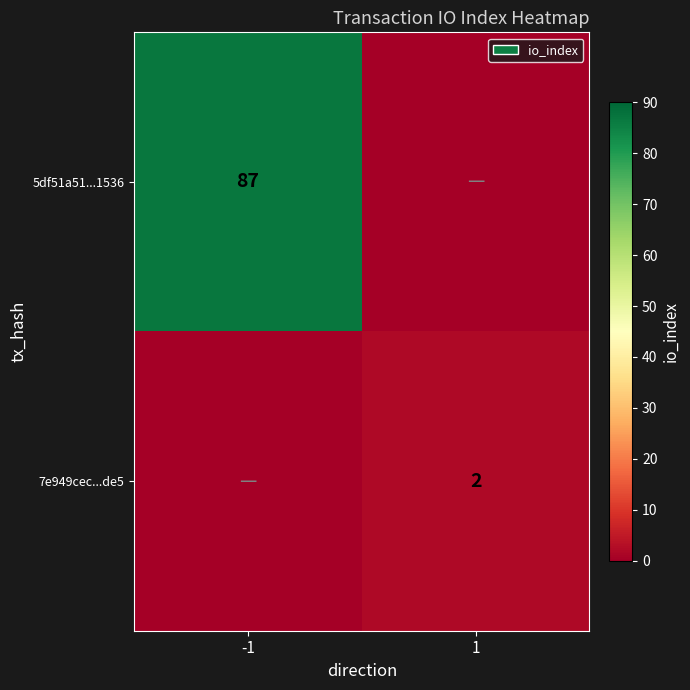

The 7e949cec...de5 series shows 3 at 1. True or false?

False